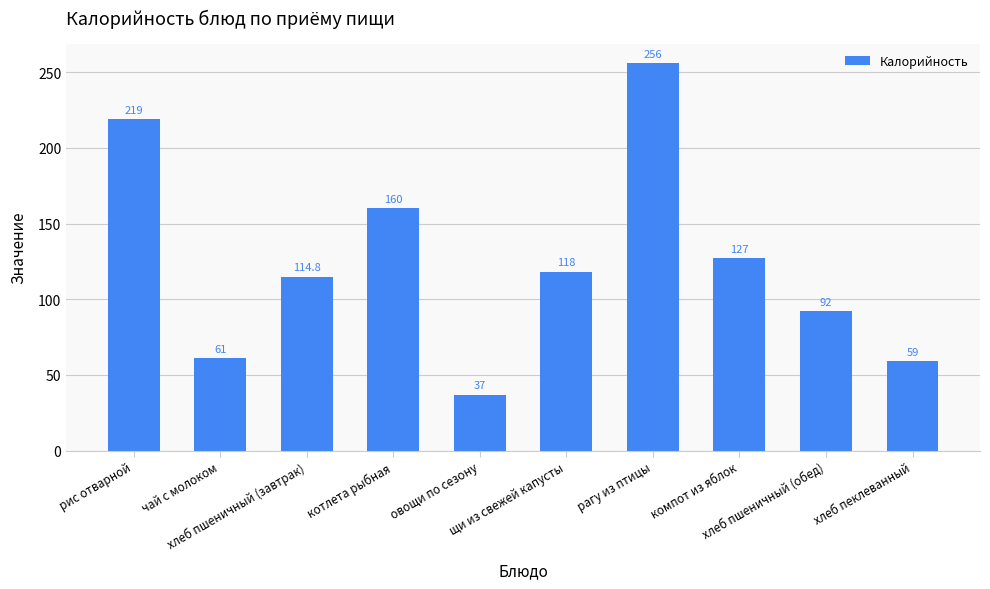

What is the label of the 1st bar from the left?

рис отварной